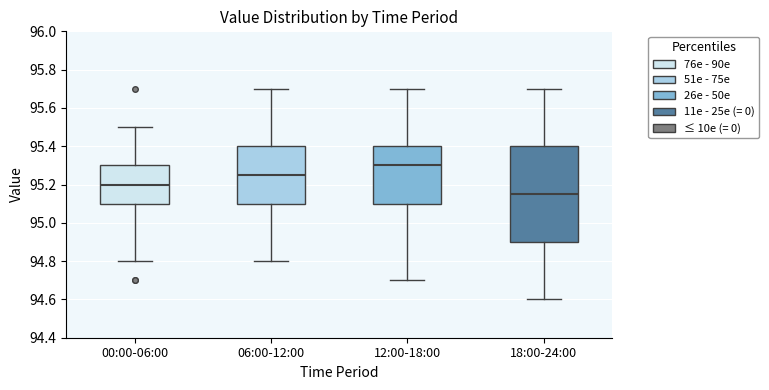

Where is the lower edge of the box for 12:00-18:00 on the y-axis? The values are not printed on the chart, so give them approximately, as read against the axis.

95.10